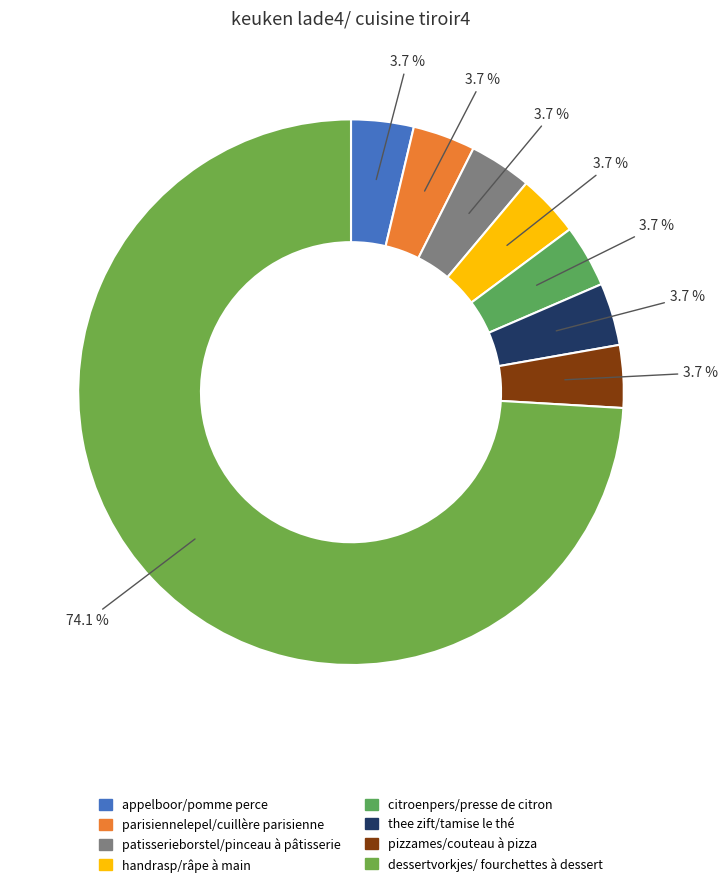

Which slice is the largest?

dessertvorkjes/ fourchettes à dessert